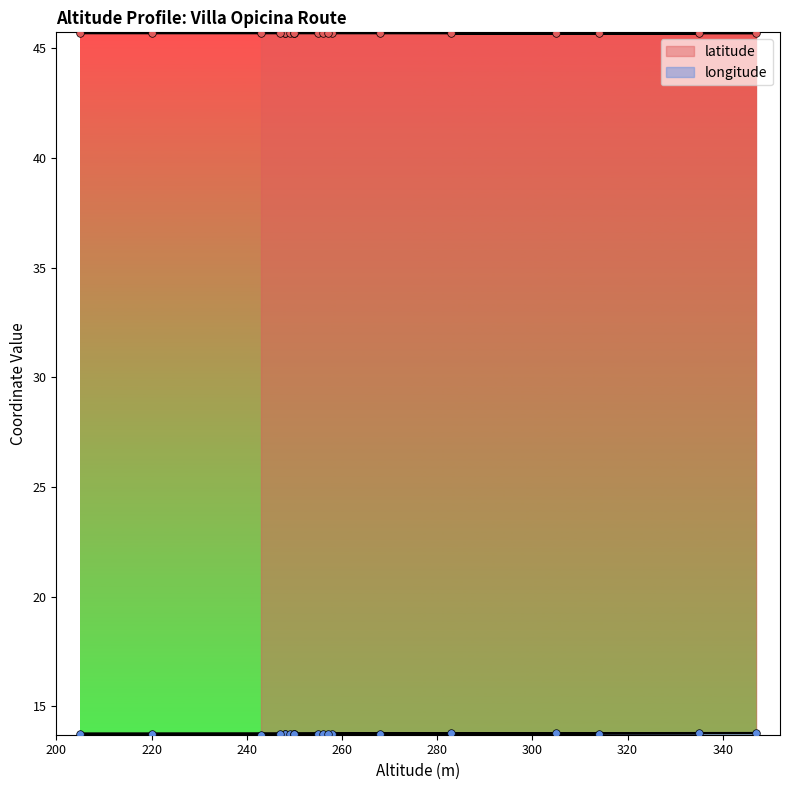

What are all the series names shown in the legend?

latitude, longitude